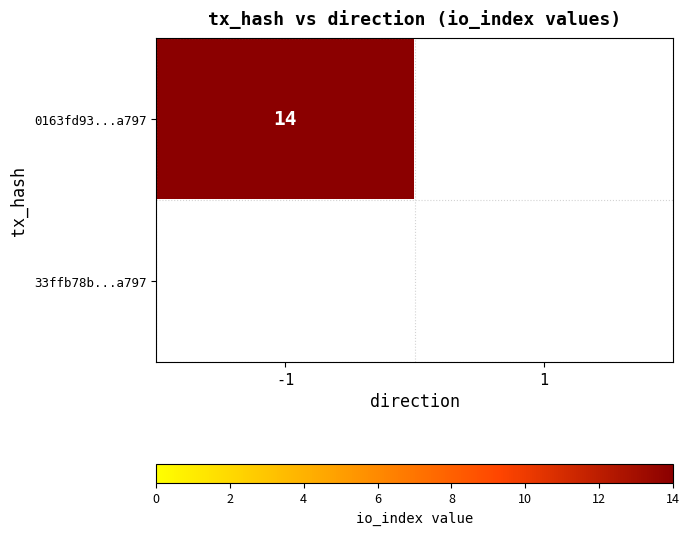

List the series in order of their peak value, highest first.

0163fd93b2e6ac0d021b124f1ed6d52ff39a797, 33ffb78b5cb1823ba347b3451a7df58df877737